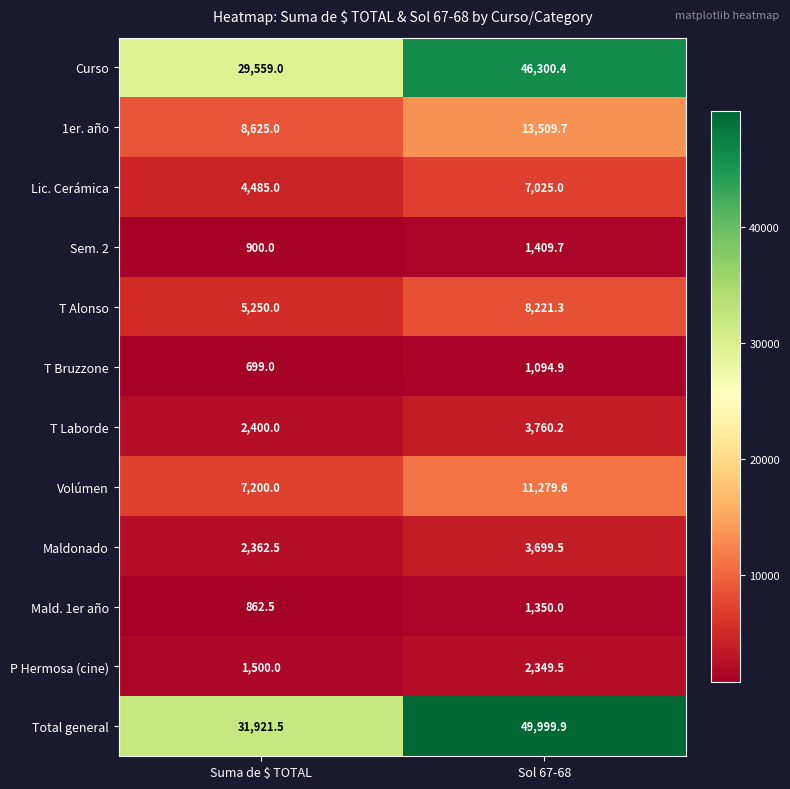

Reading right to left, transcribe all the data shown in this chart.

Curso: Sol 67-68=46300.4	Suma de $ TOTAL=29559.0
1er. año: Sol 67-68=13509.7	Suma de $ TOTAL=8625.0
Lic. Cerámica: Sol 67-68=7025.0	Suma de $ TOTAL=4485.0
Sem. 2: Sol 67-68=1409.7	Suma de $ TOTAL=900.0
T Alonso: Sol 67-68=8221.3	Suma de $ TOTAL=5250.0
T Bruzzone: Sol 67-68=1094.9	Suma de $ TOTAL=699.0
T Laborde: Sol 67-68=3760.2	Suma de $ TOTAL=2400.0
Volúmen: Sol 67-68=11279.6	Suma de $ TOTAL=7200.0
Maldonado: Sol 67-68=3699.5	Suma de $ TOTAL=2362.5
Mald. 1er año: Sol 67-68=1350.0	Suma de $ TOTAL=862.5
P Hermosa (cine): Sol 67-68=2349.5	Suma de $ TOTAL=1500.0
Total general: Sol 67-68=49999.9	Suma de $ TOTAL=31921.5